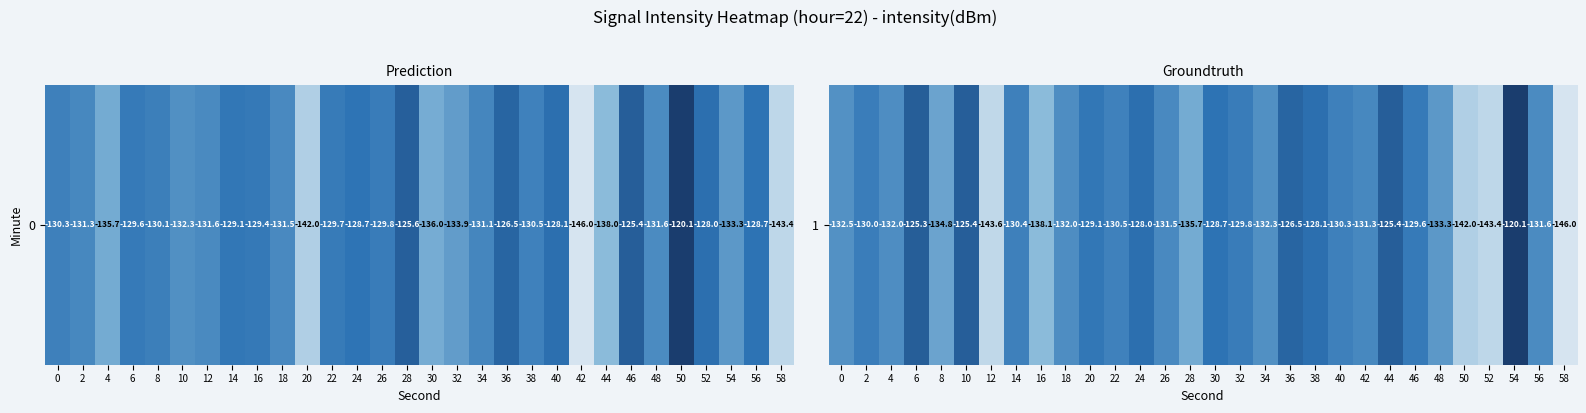

Reading left to right, what are all the values shown in this chart?

0=-132.5	2=-130.0	4=-132.0	6=-125.3	8=-134.8	10=-125.4	12=-143.6	14=-130.4	16=-138.1	18=-132.0	20=-129.1	22=-130.5	24=-128.0	26=-131.5	28=-135.7	30=-128.7	32=-129.8	34=-132.3	36=-126.5	38=-128.1	40=-130.3	42=-131.3	44=-125.4	46=-129.6	48=-133.3	50=-142.0	52=-143.4	54=-120.1	56=-131.6	58=-146.0